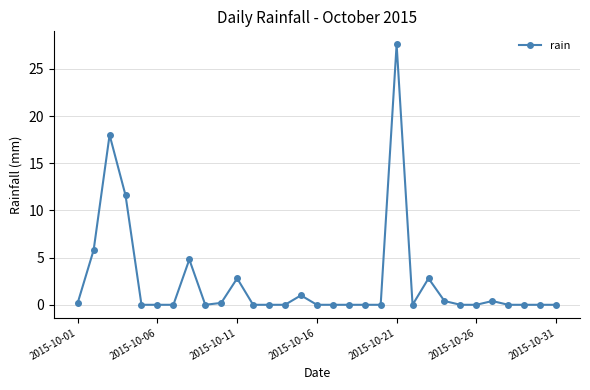

Is this an area chart (filled region under the line)?

No